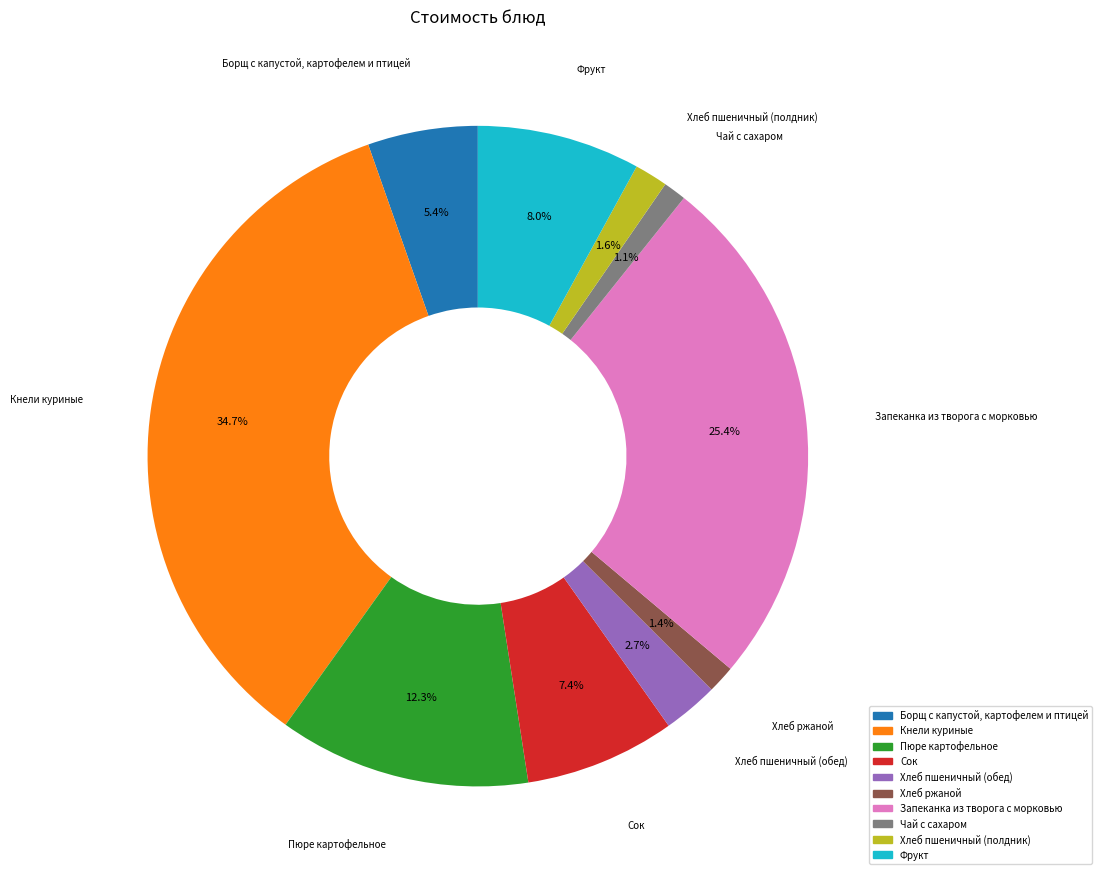

Between Фрукт and Хлеб ржаной, which is larger?

Фрукт